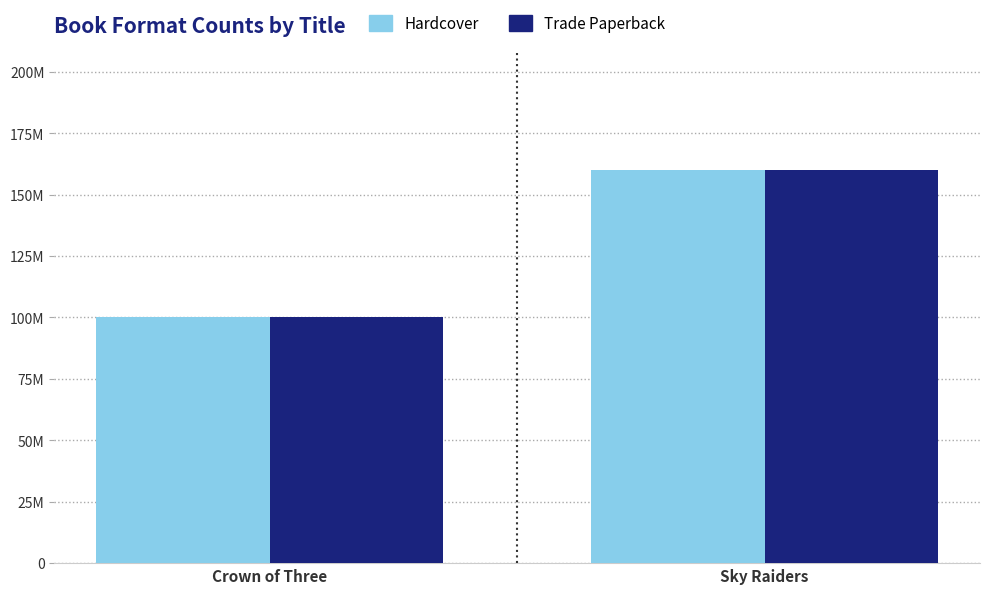

Which series has the widest spread of values?

Hardcover